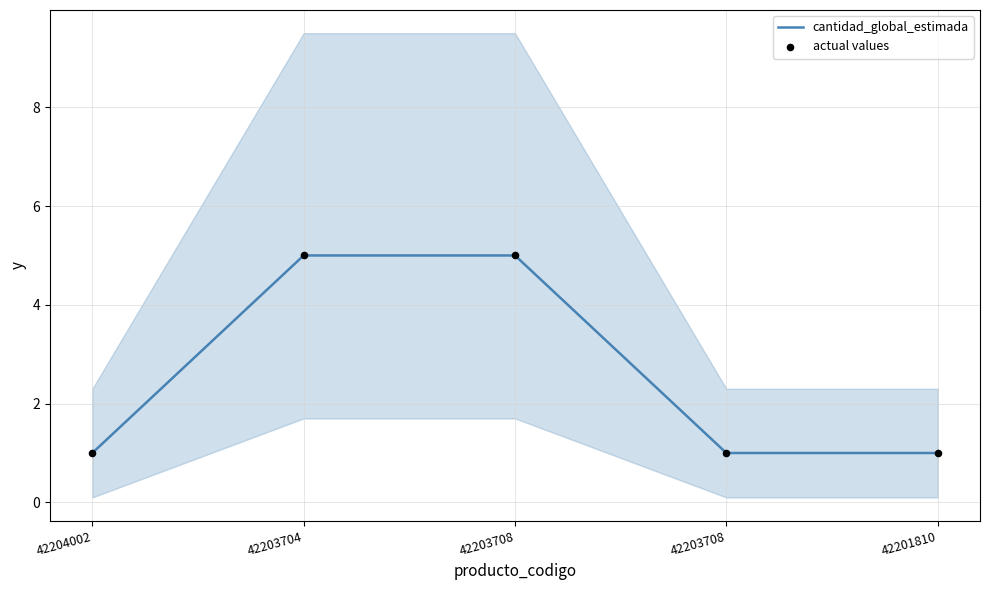

Which series has the largest total across all categories?

cantidad_global_estimada